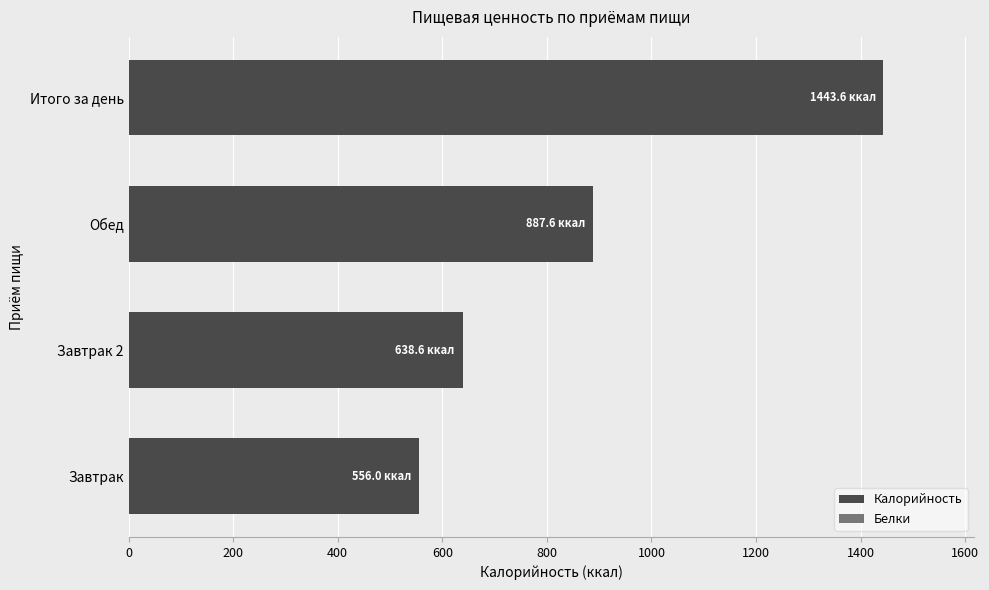

How many bars are there in total?

4